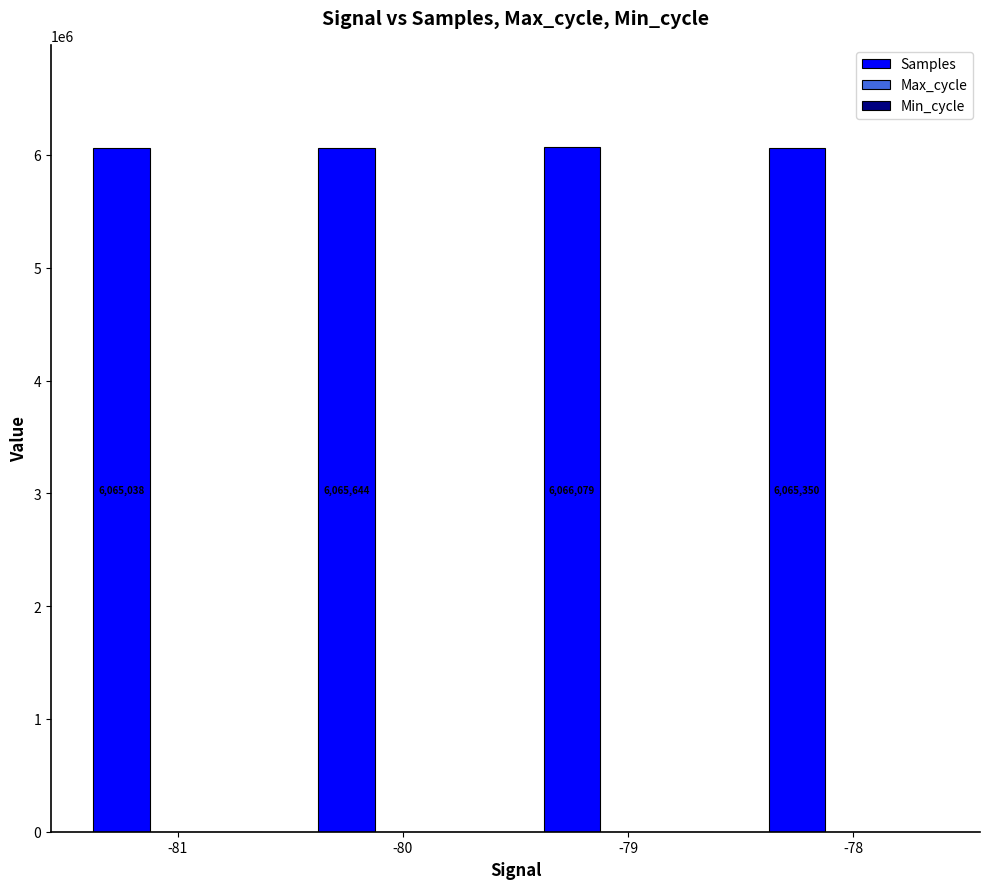

What is the highest value of the Samples series?

6066079